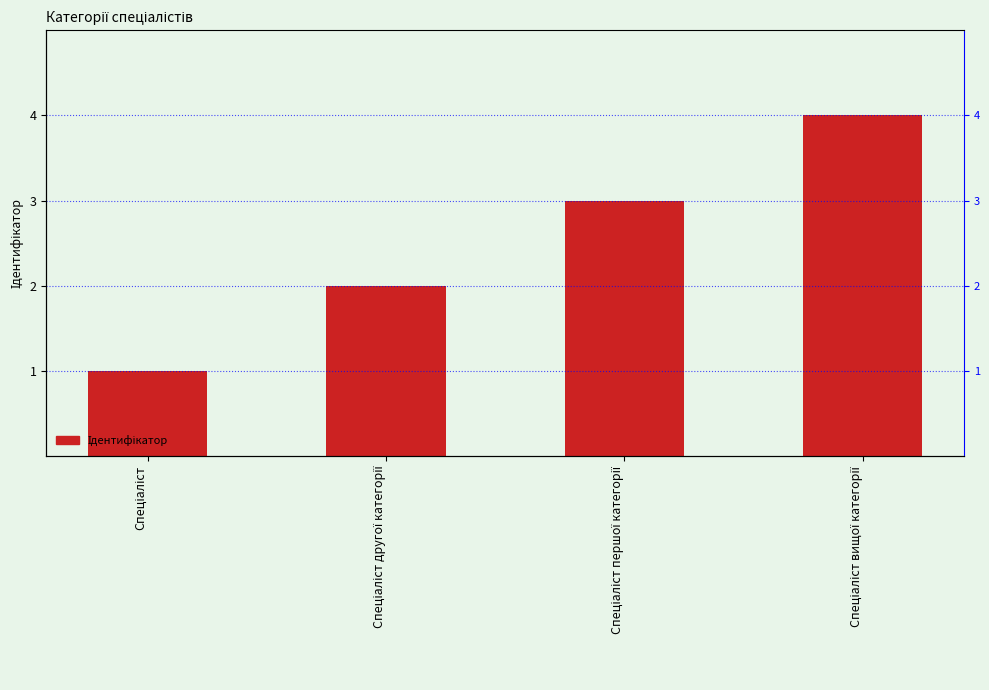

What position from the left is Спеціаліст?

1